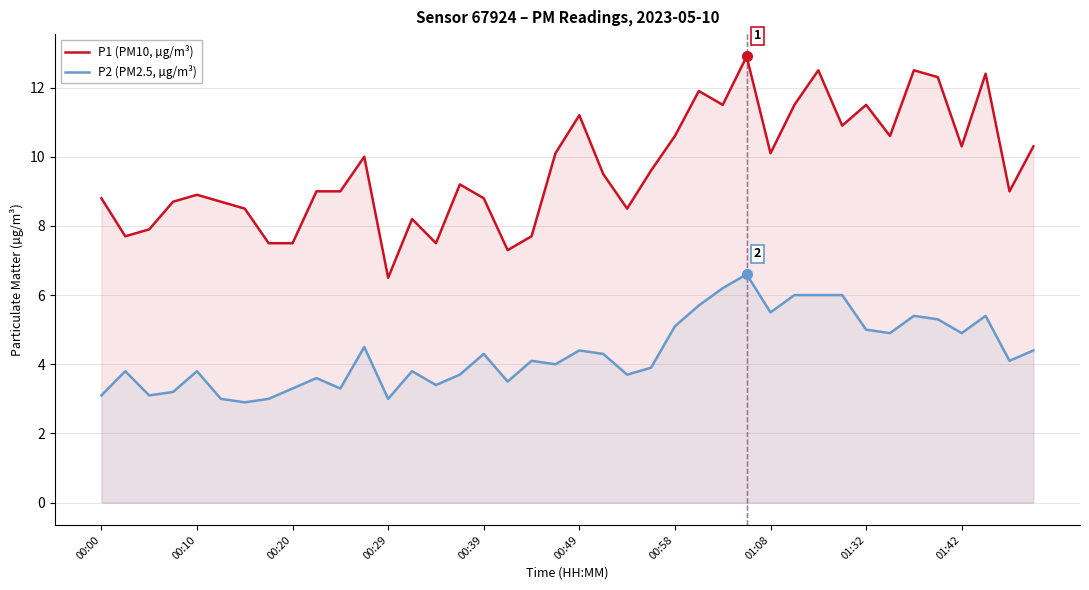

At which label does P1 (PM10, µg/m³) reach its minimum?

00:29